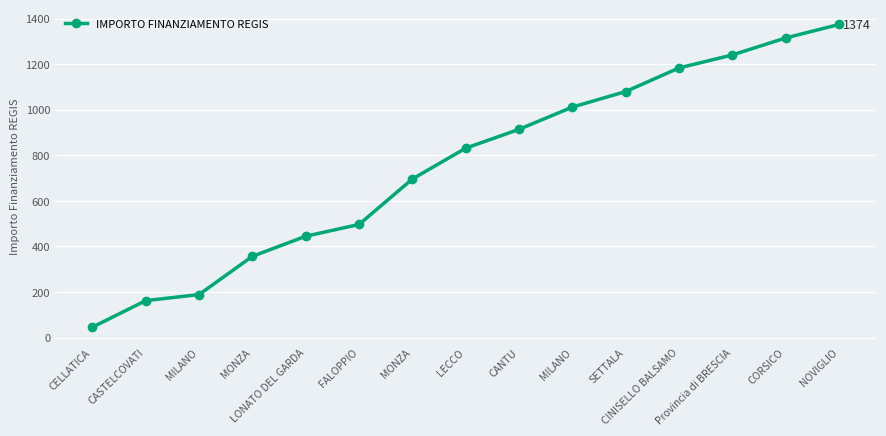

What is the difference between the maximum and second lowest values?

1212.0